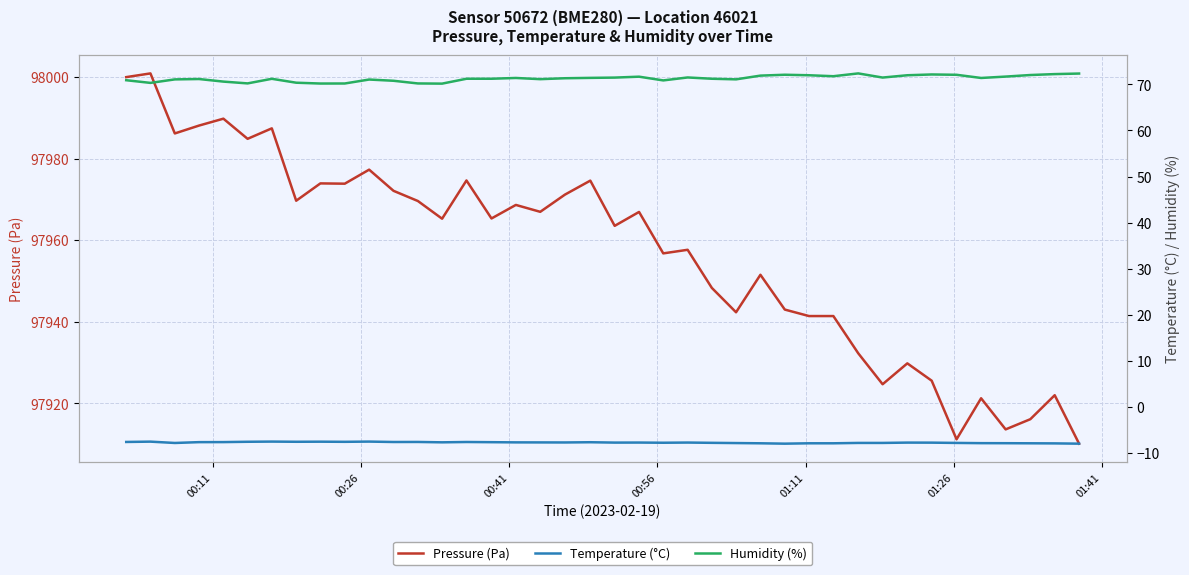

At how many categories does at least one series exceed 83878?

40